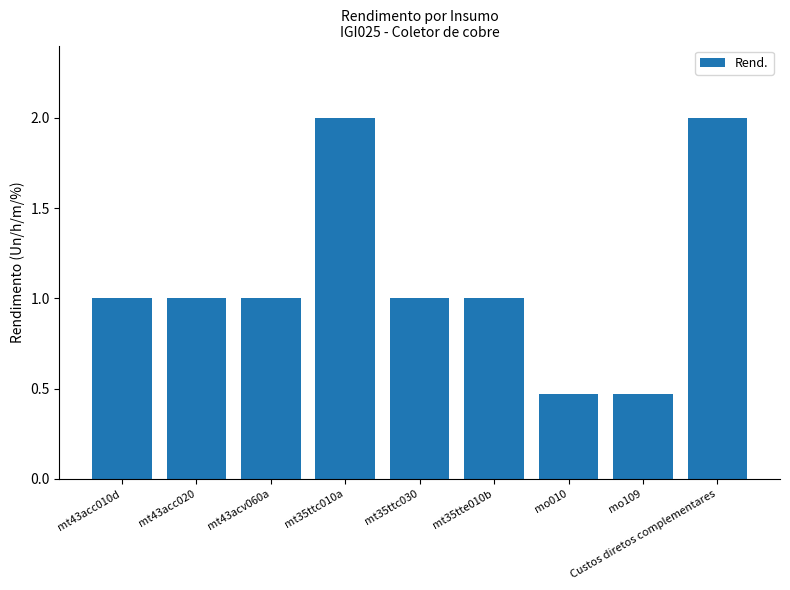

Between mt43acv060a and Custos diretos complementares, which is larger?

Custos diretos complementares